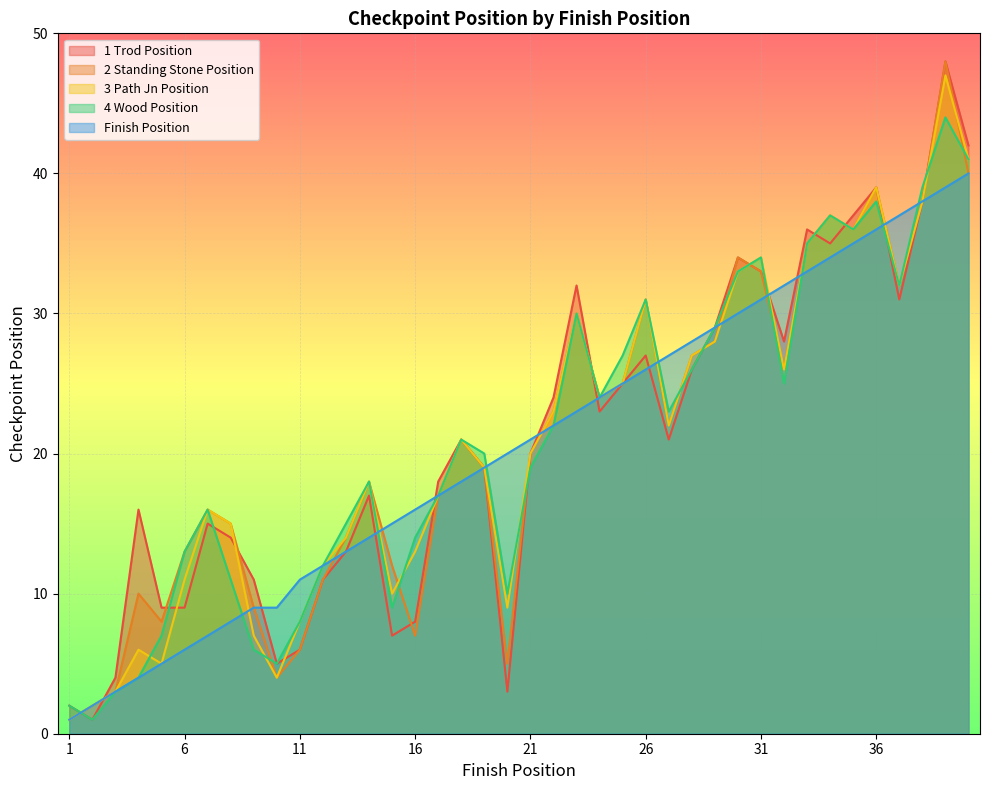

Reading right to left, extract all data points from this chart.

posn_trod: 42	48	38	31	39	37	35	36	28	33	34	29	26	21	27	25	23	32	24	20	3	19	21	18	8	7	17	13	11	6	5	11	14	15	9	9	16	4	1	2
posn_standing_stone: 40	48	38	32	39	36	37	35	26	33	34	28	27	22	31	25	24	30	23	20	5	19	21	17	7	12	18	14	11	6	4	9	15	16	13	8	10	3	2	1
posn_path_jn: 41	47	38	32	39	36	37	35	26	34	33	28	27	22	31	25	24	30	23	20	9	19	21	17	13	10	18	14	12	8	4	7	15	16	11	5	6	3	2	1
posn_wood: 41	44	39	32	38	36	37	35	25	34	33	29	26	23	31	27	24	30	22	19	10	20	21	17	14	9	18	15	12	8	5	6	11	16	13	7	4	3	1	2
posn_finish: 40	39	38	37	36	35	34	33	32	31	30	29	28	27	26	25	24	23	22	21	20	19	18	17	16	15	14	13	12	11	9	9	8	7	6	5	4	3	2	1